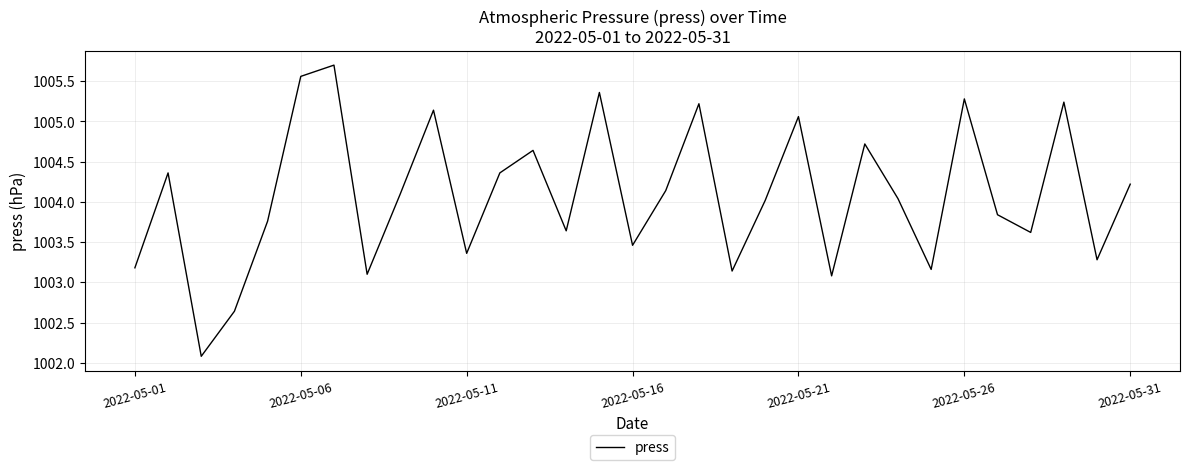

What is the maximum value shown in the chart?

1005.7